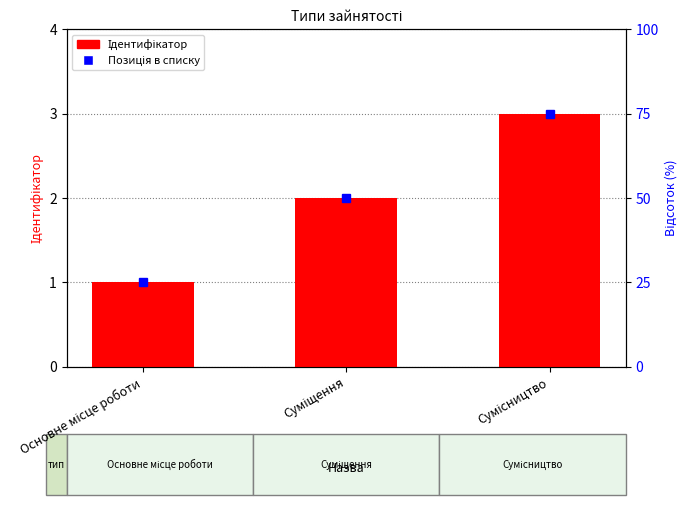

The value at Суміщення is 2. True or false?

True